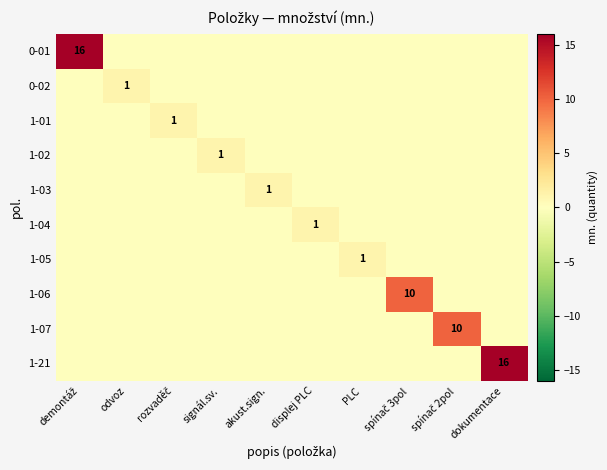

The value of 1-21 at dokumentace is 28. True or false?

False